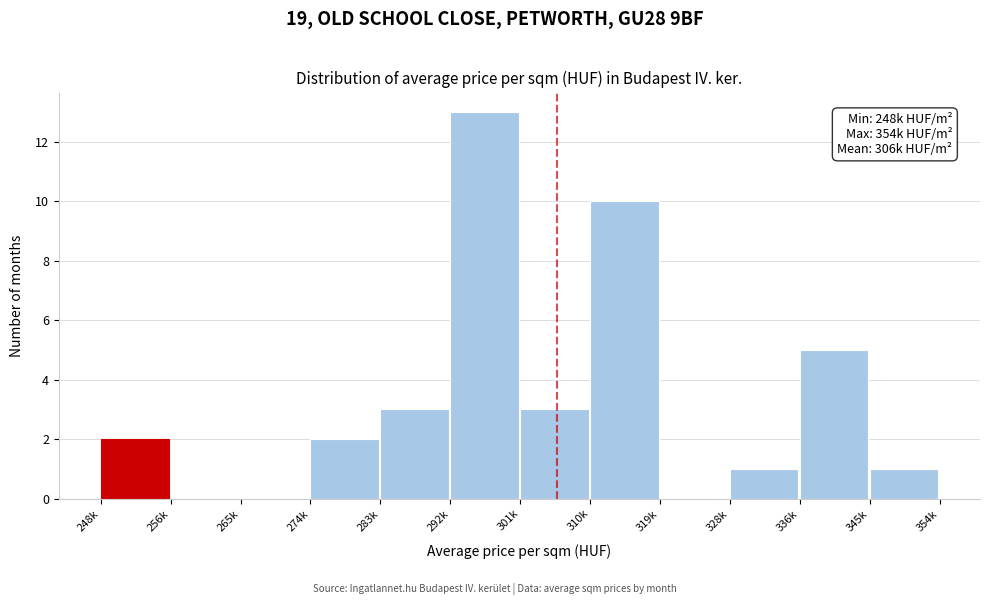

Reading left to right, list all the values displayed in this chart.

248k=2	256k=0	265k=0	274k=2	283k=3	292k=13	301k=3	310k=10	319k=0	328k=1	336k=5	345k=1